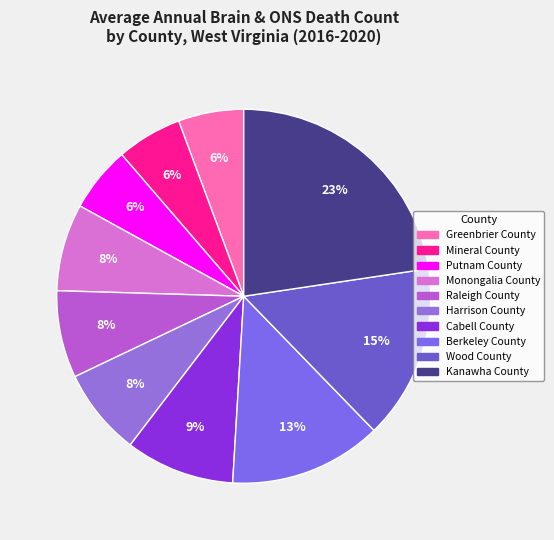

How many segments does this pie chart have?

10